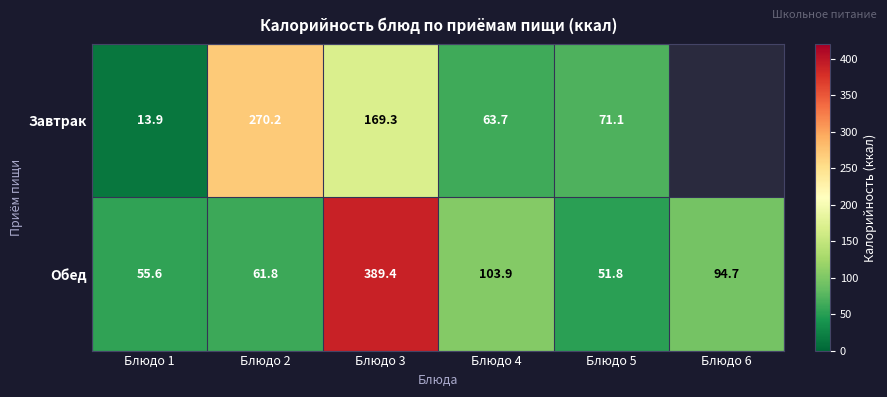

The value of Обед at Блюдо 2 is 61.8. True or false?

True